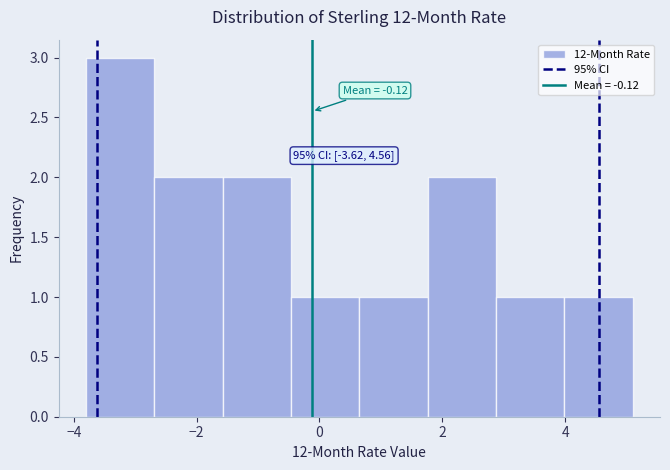

Which range on the x-axis has the tallest bar?

-3.8 to -2.6